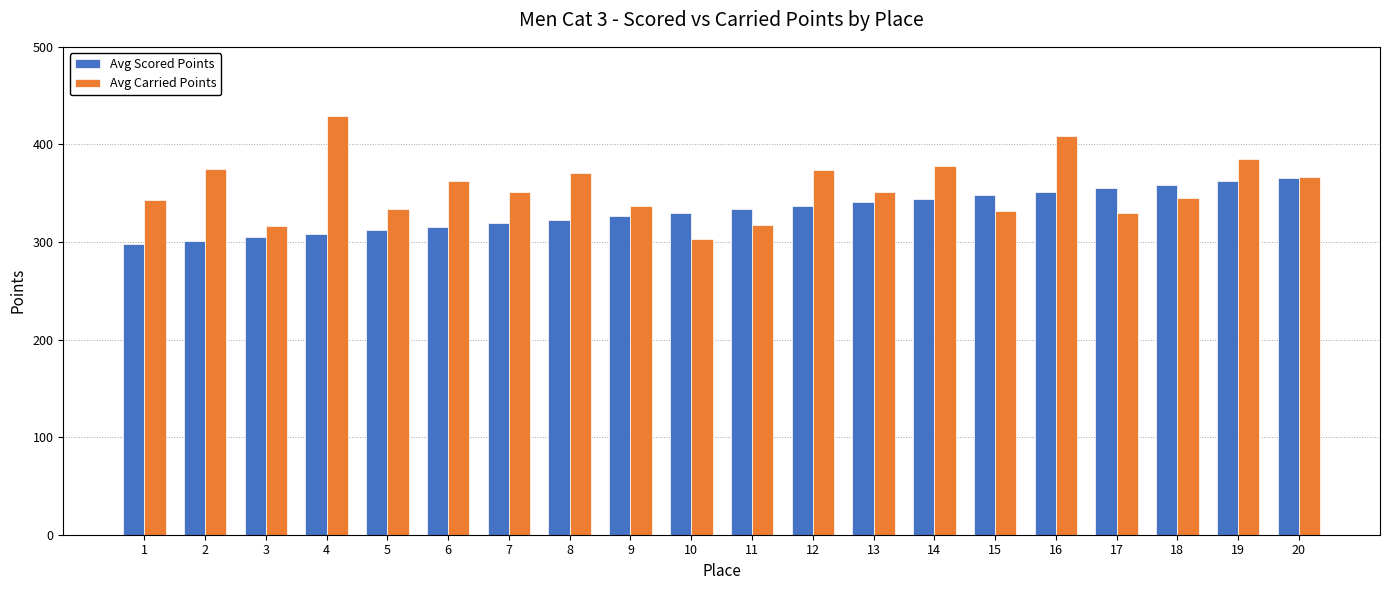

At which category does the chart reach its peak across all series?

4